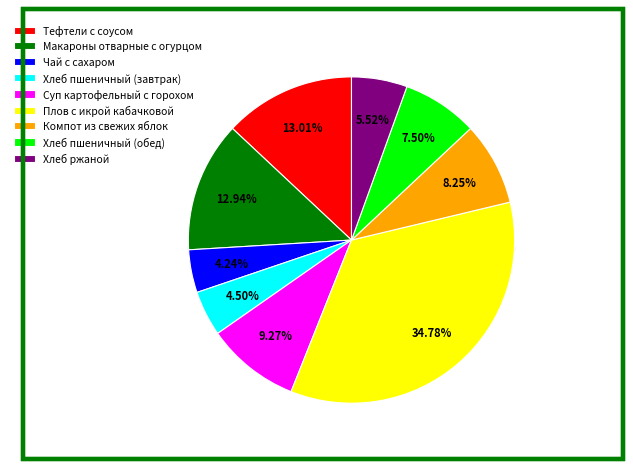

What percentage is NOT represented by Плов с икрой кабачковой?

65.2%